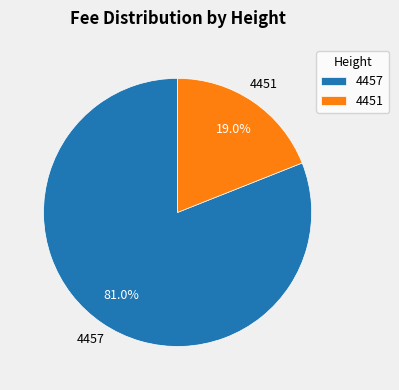

The 4451 slice represents 19% of the pie. True or false?

True